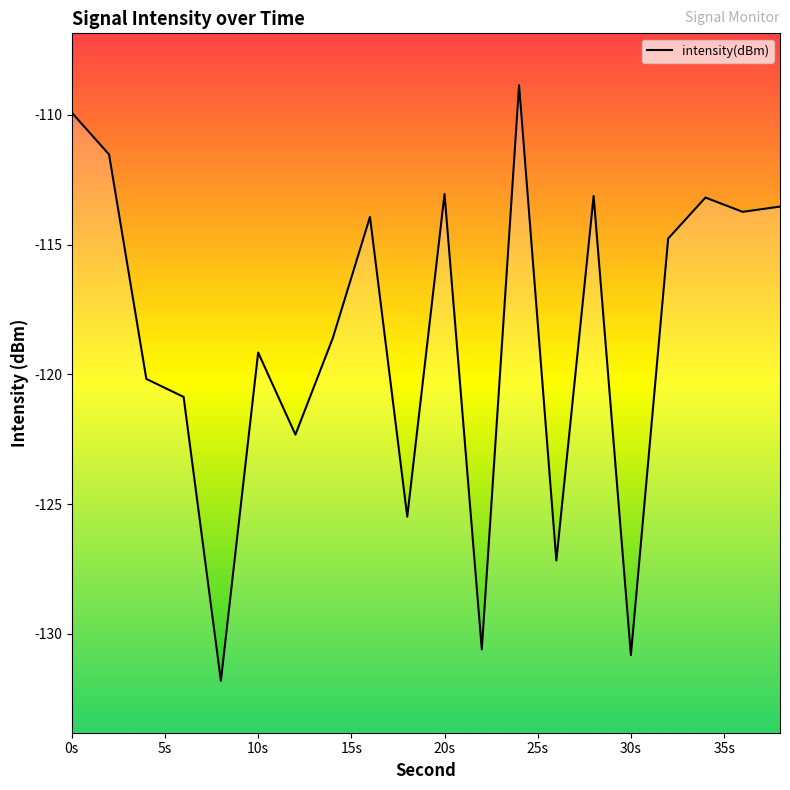

What is the difference between the maximum and minimum values?

23.0